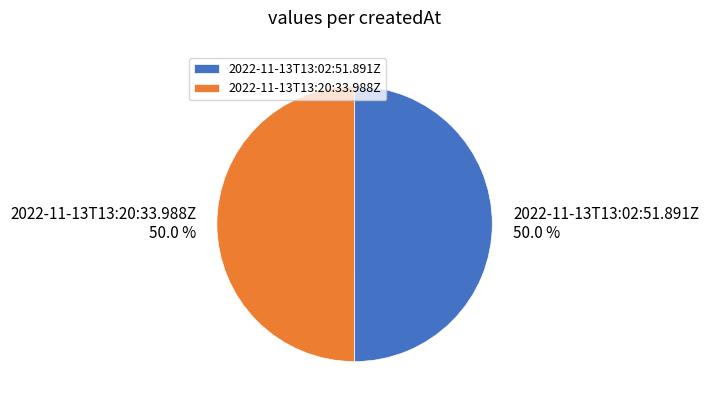

What percentage is the 2022-11-13T13:20:33.988Z slice, to the nearest percent?

50%